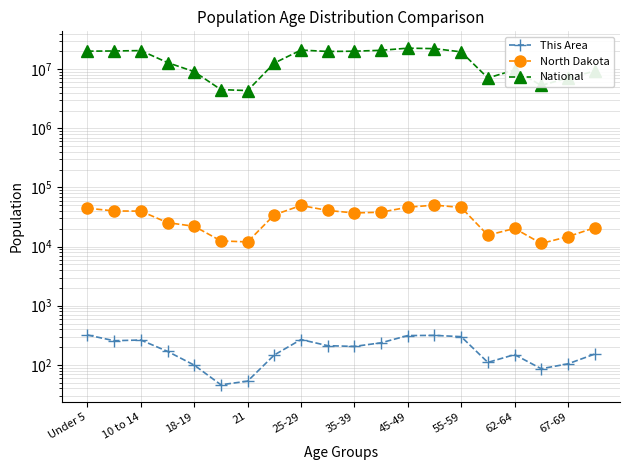

How many interior local peaks does the This Area series have?

4